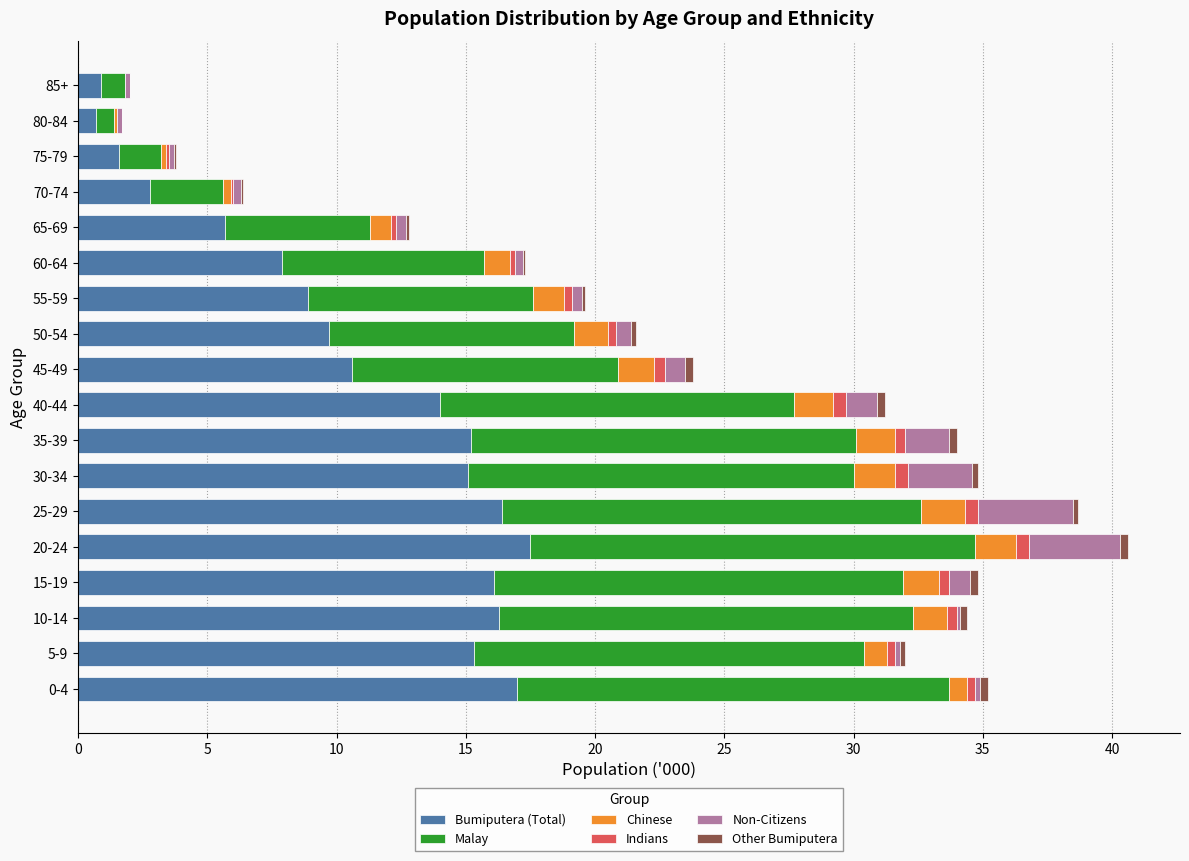

How many data points does each series have?

18